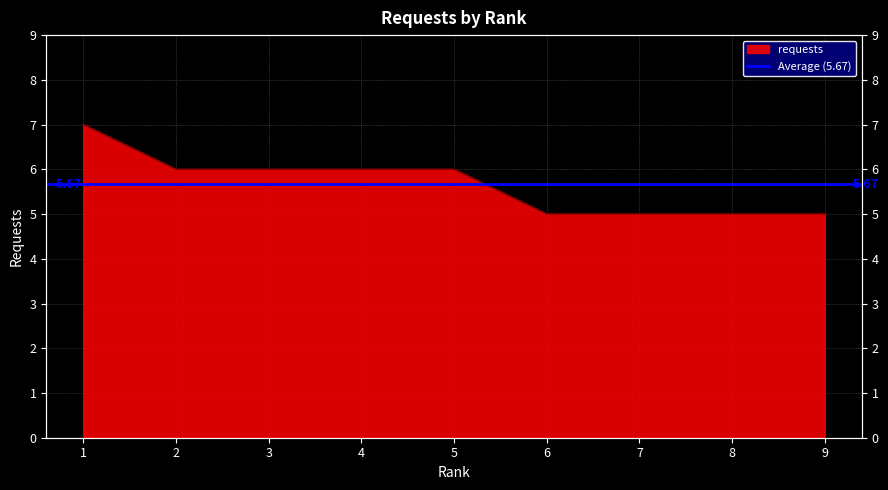

True or false: the data shows 1 at 9.

False